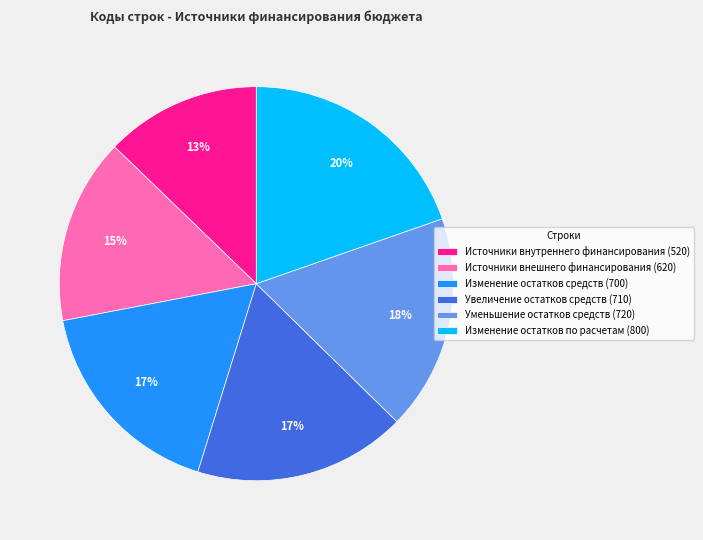

True or false: Источники внутреннего финансирования (520) accounts for 13% of the total.

True